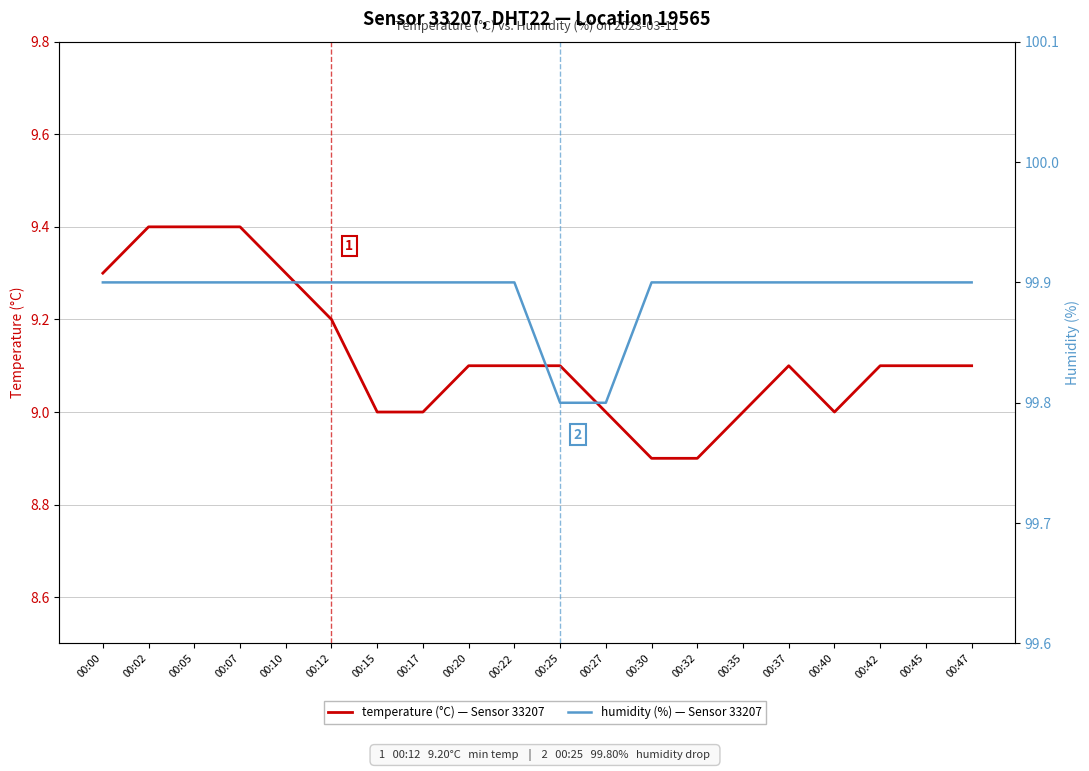

List the series in order of their peak value, highest first.

humidity (%) — Sensor 33207, temperature (°C) — Sensor 33207